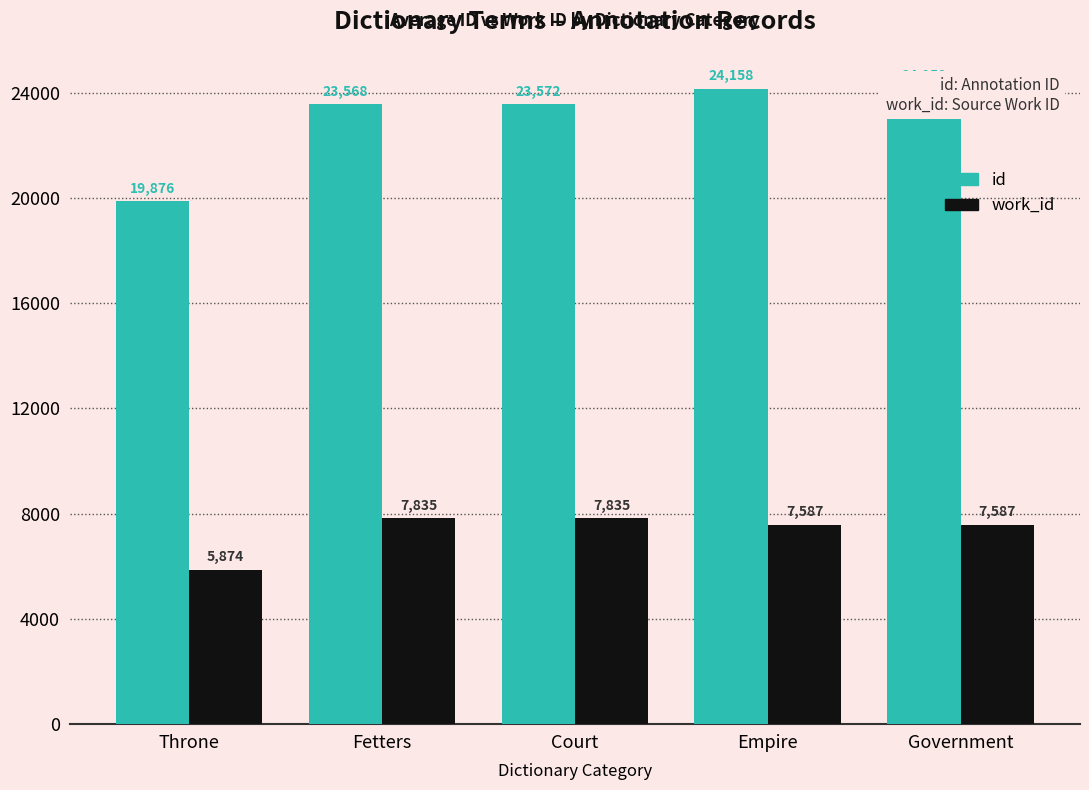

How many data points in id are above 23572?

2